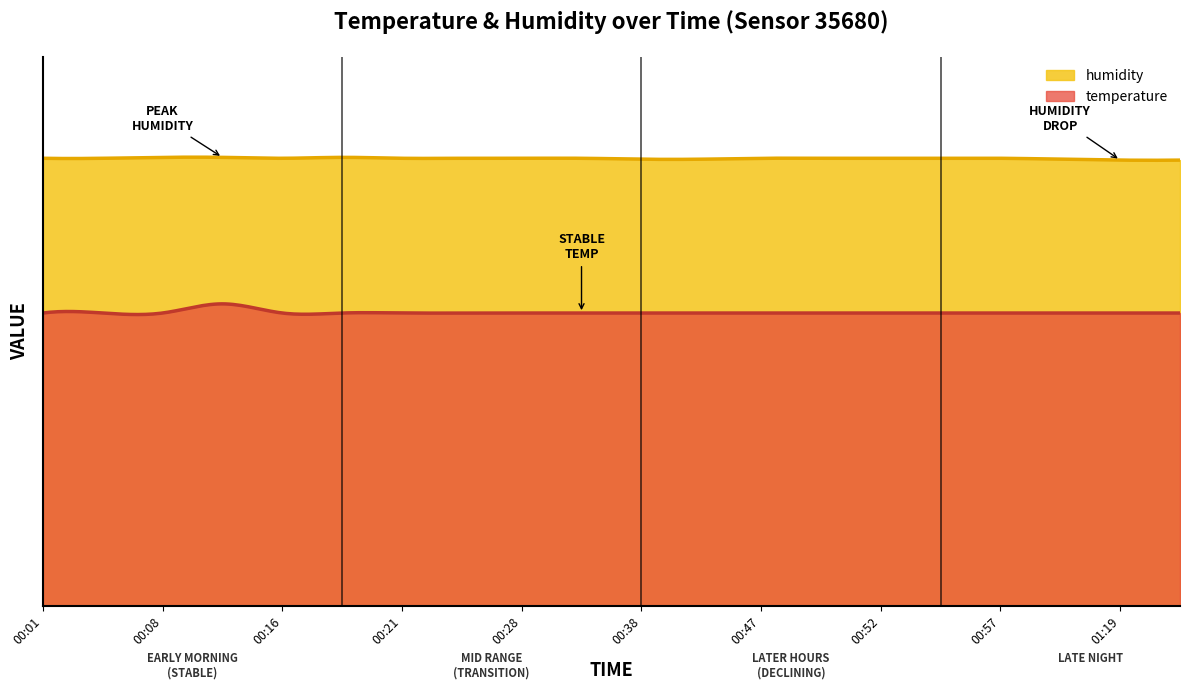

What is the total value across all series at 00:30?

67.1